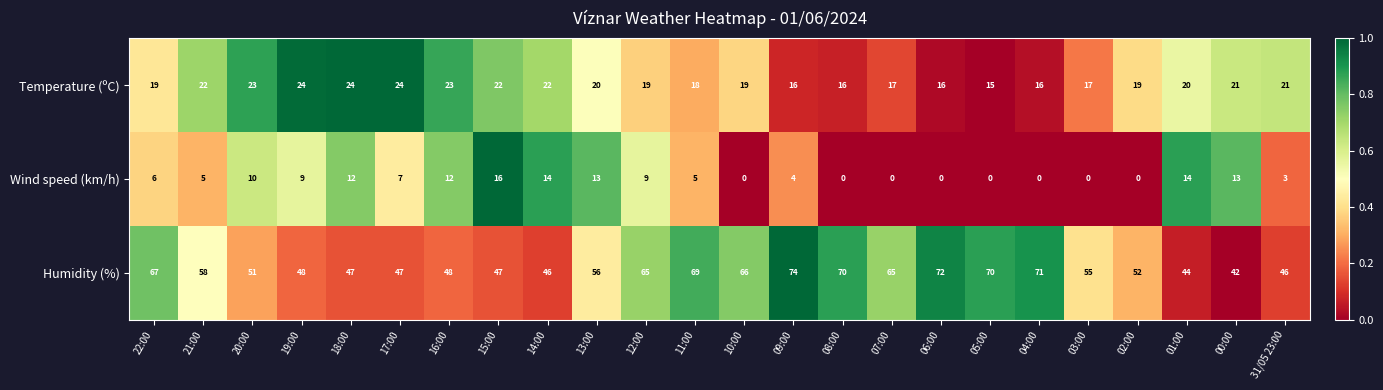

Which series changed the most between 16:00 and 05:00?

Humidity (%)